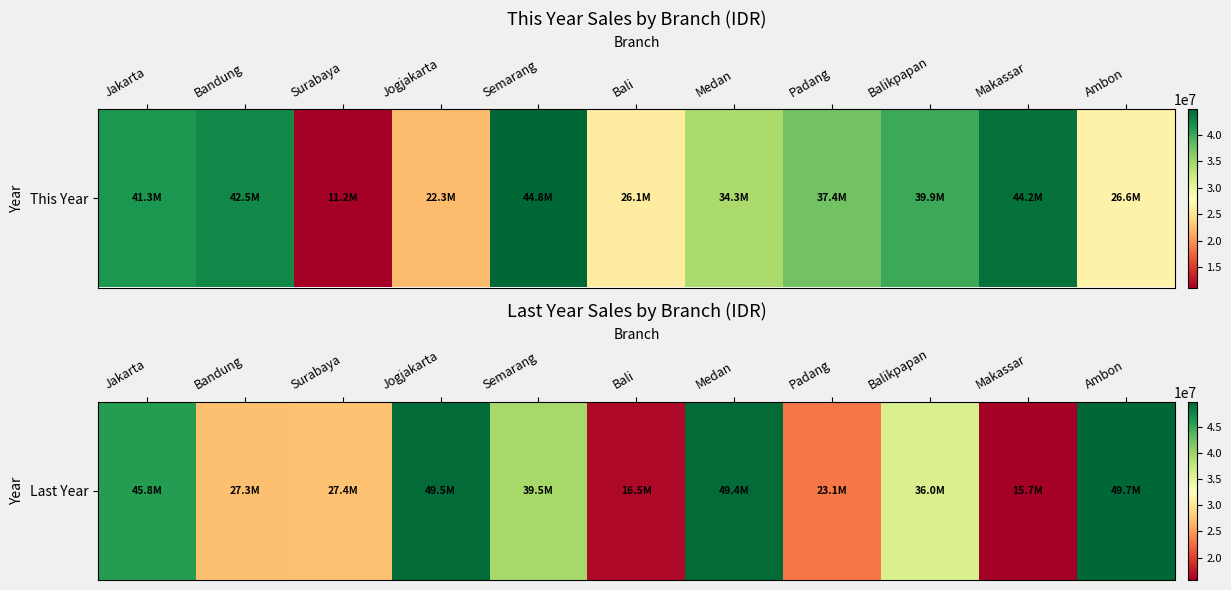

What is the approximate value at Makassar, to the nearest 100?

15738300